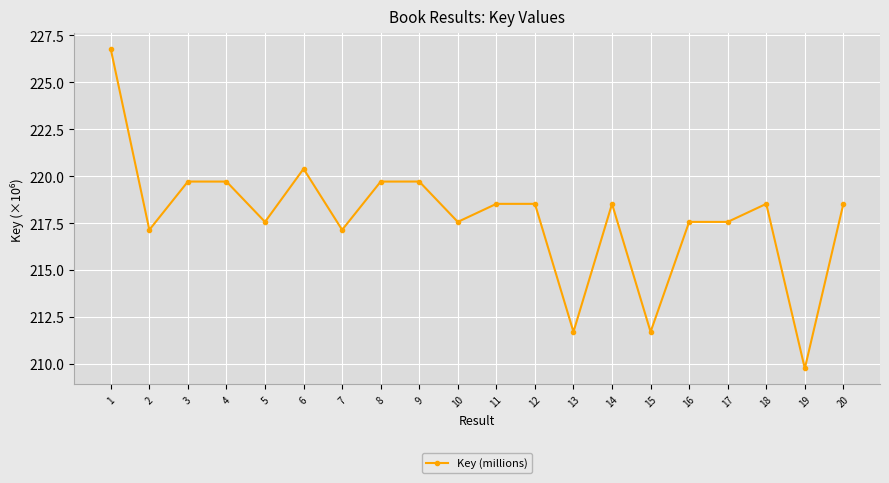

How many values are below 218?

9